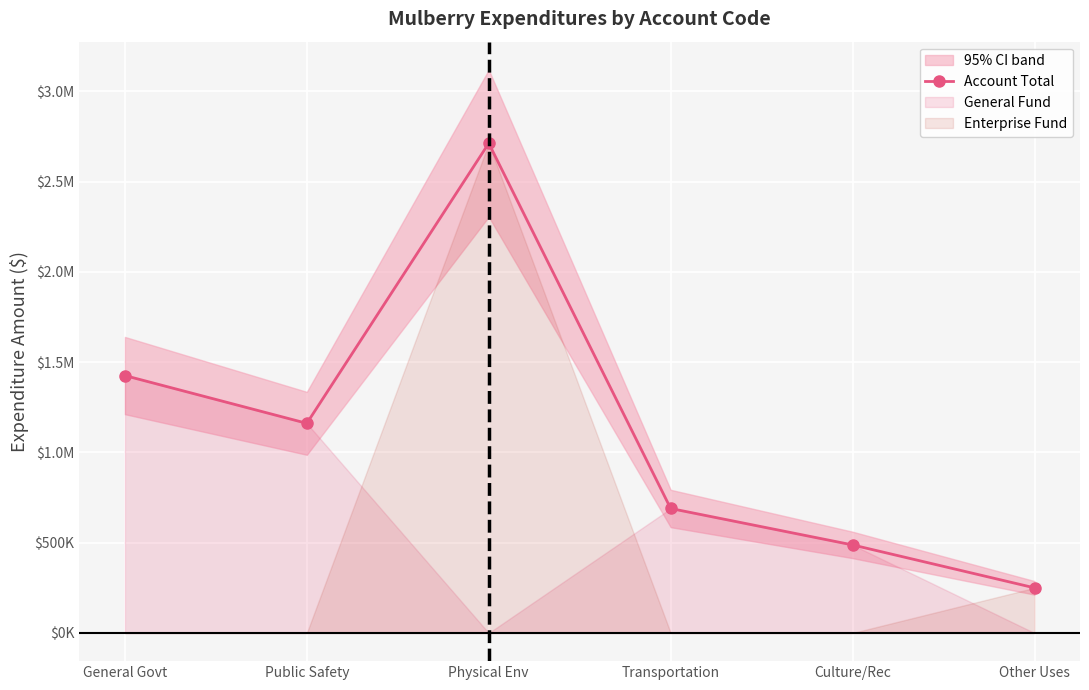

What is the difference between the values at Other Uses and Public Safety?

911256